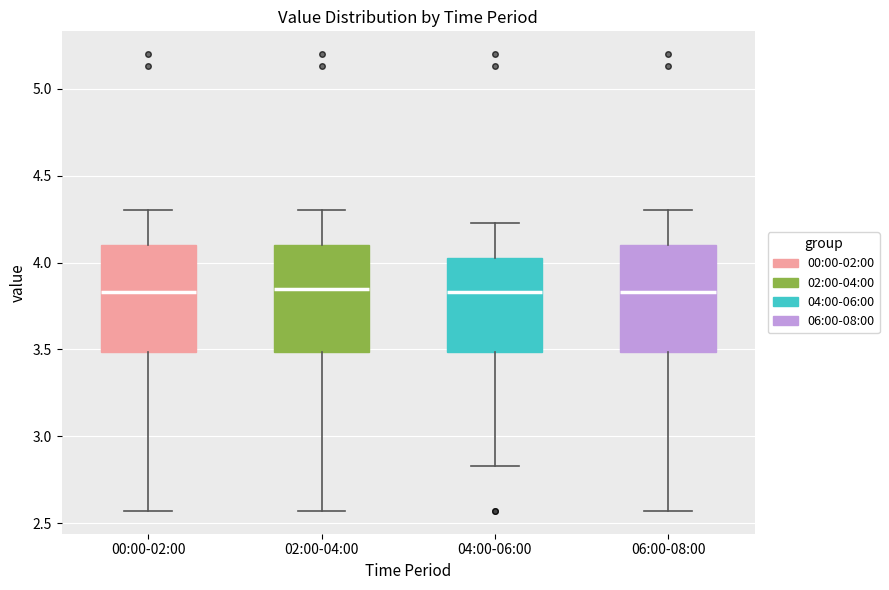

Where does the upper whisker of the box for 00:00-02:00 end on the y-axis? The values are not printed on the chart, so give them approximately, as read against the axis.

4.30